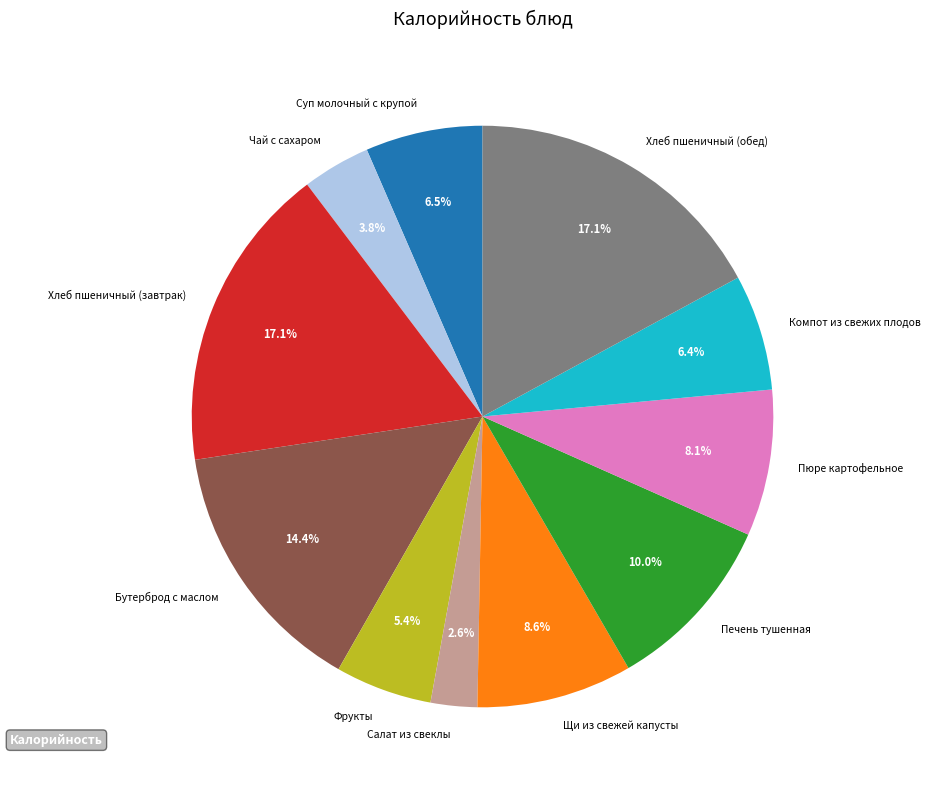

Which slice is the smallest?

Салат из свеклы